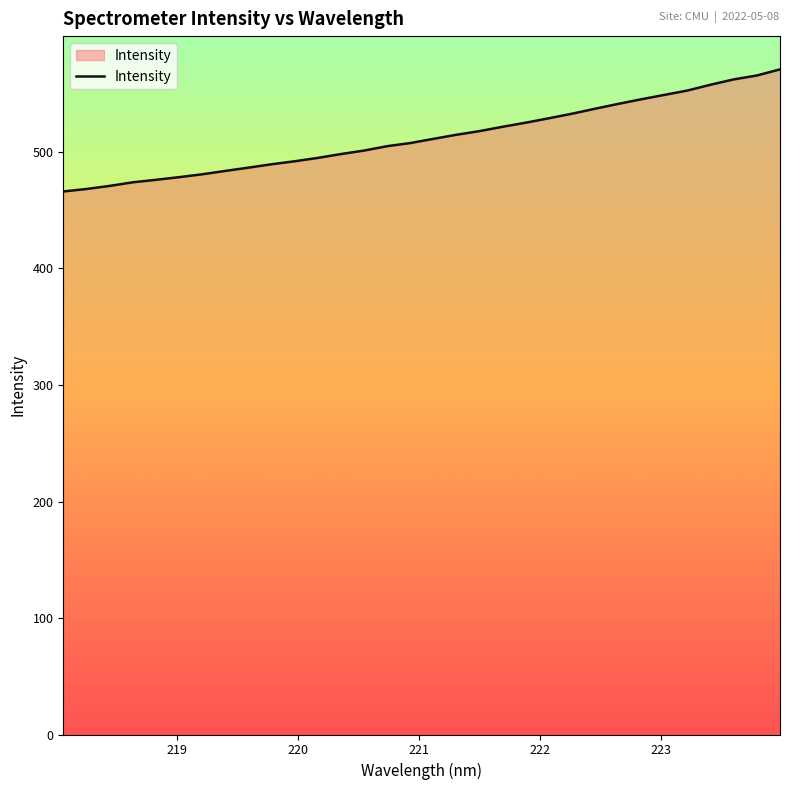

What is the maximum value shown in the chart?

570.9